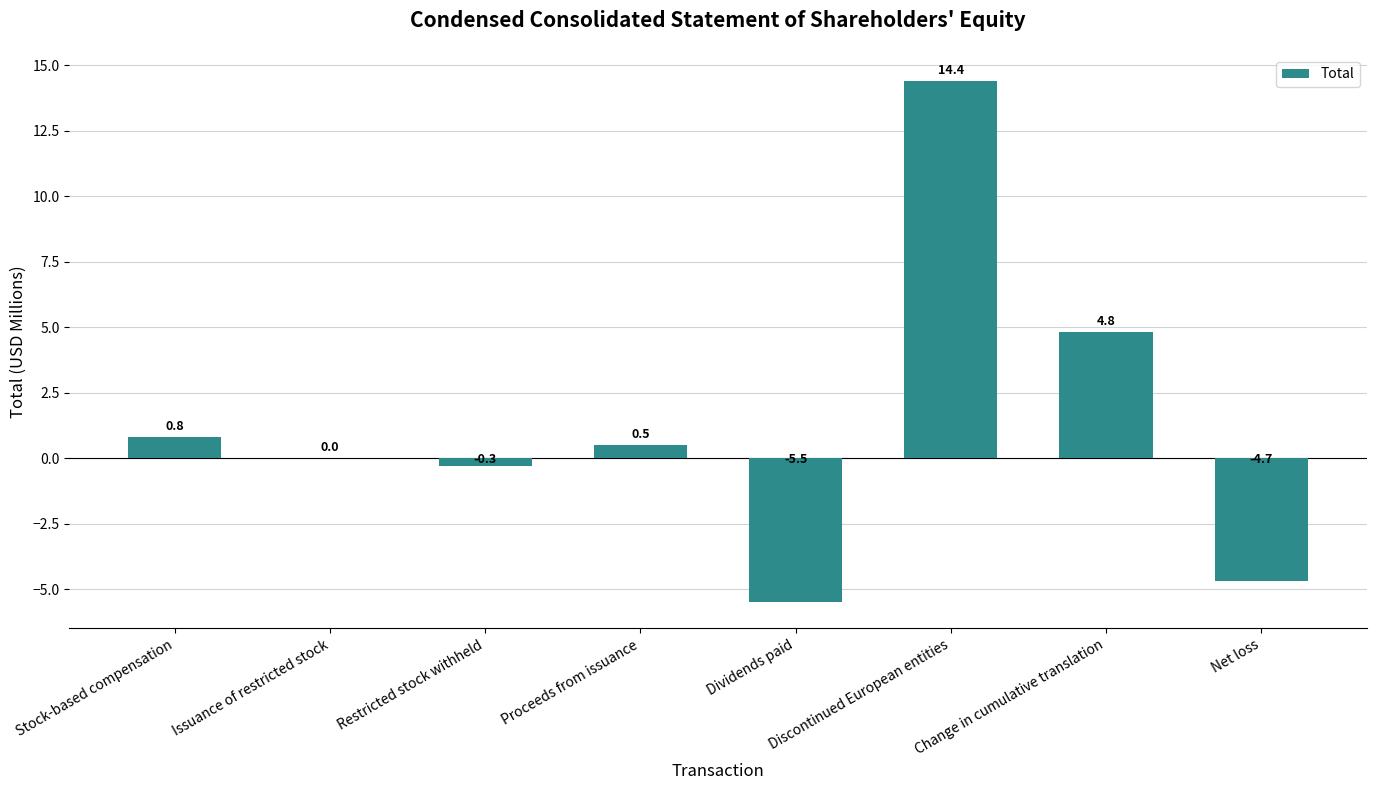

What is the sum of the values at Dividends paid and Issuance of restricted stock?

-5.5